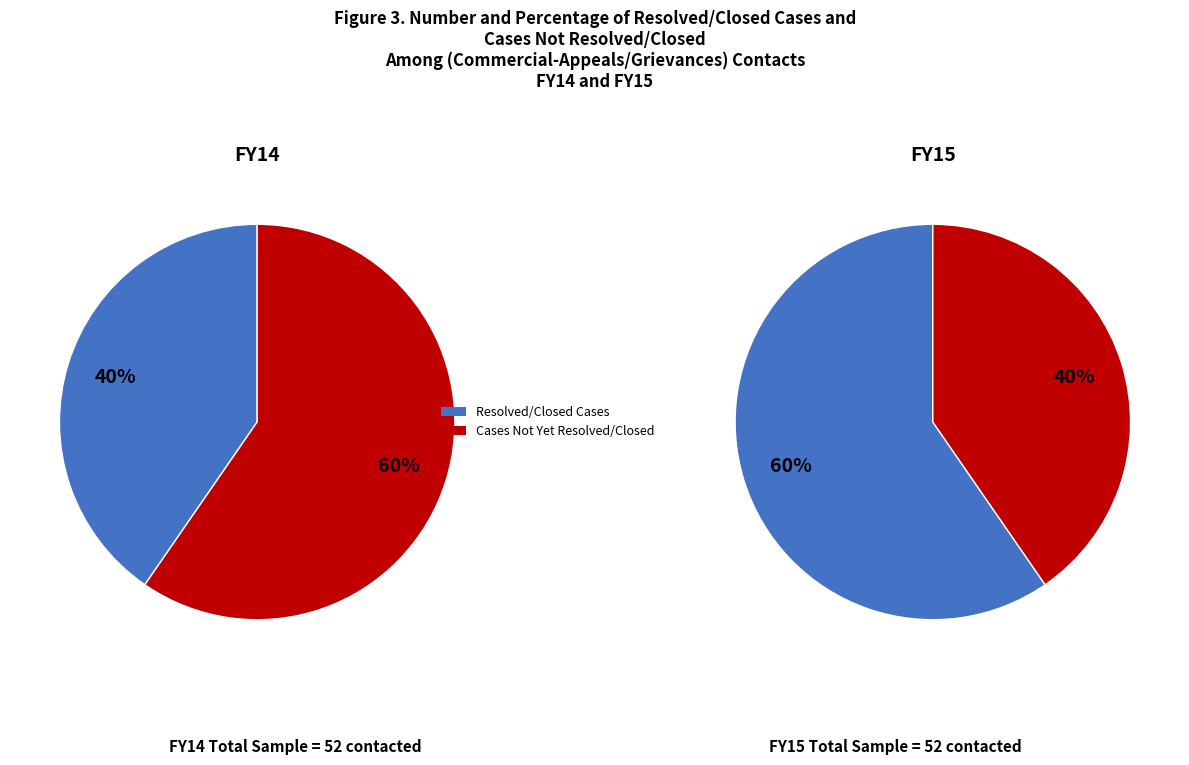

Is it true that 1 is 1% of the pie?

False